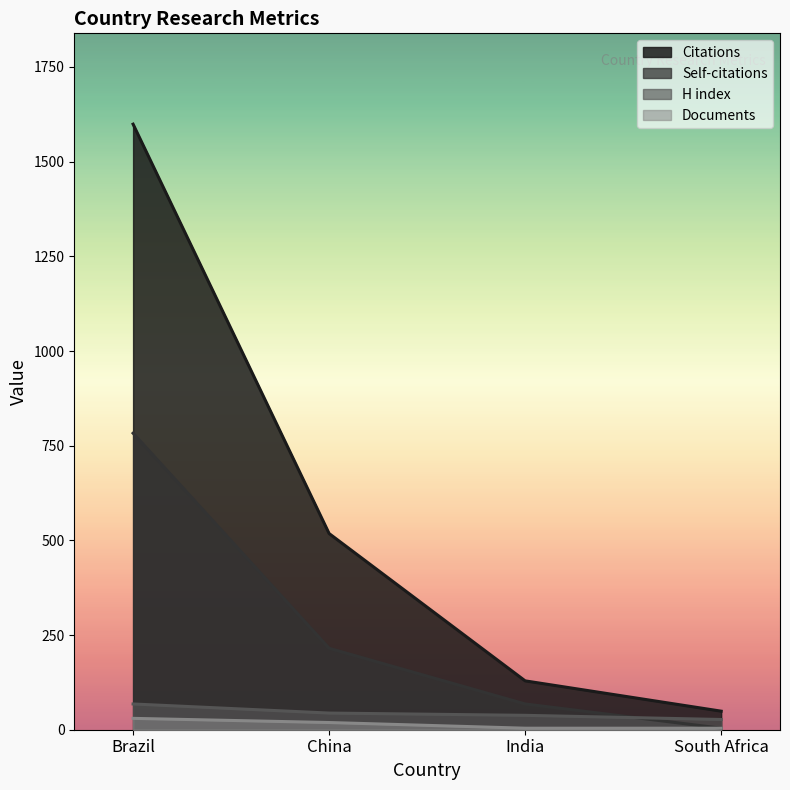

How many values in the Documents series are below 19?

2